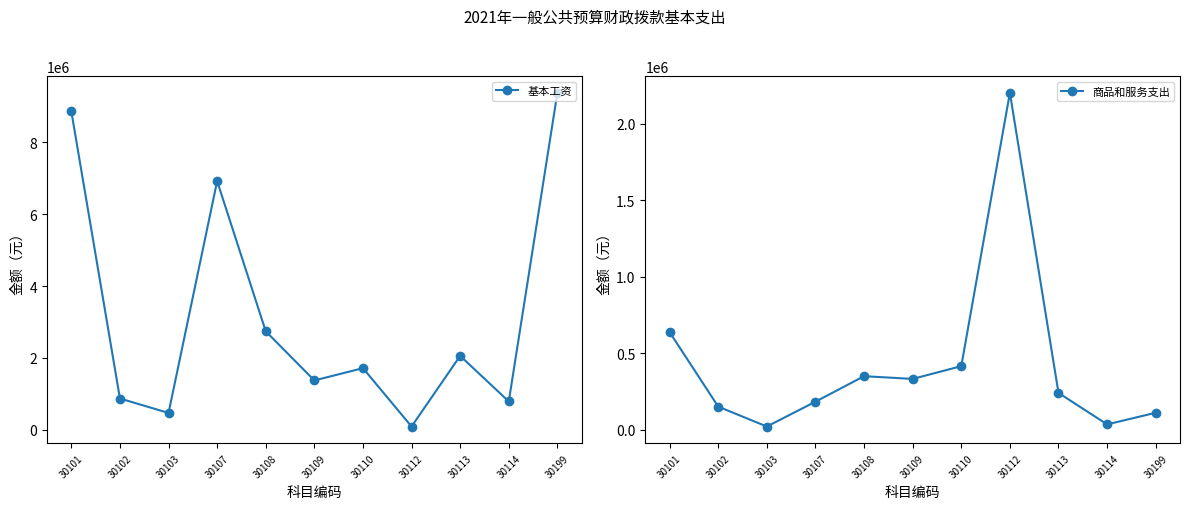

Reading left to right, what are all the values shown in this chart?

基本工资: 8864976.0	865608.0	464051.0	6921420.0	2738567.9	1369285.3	1711605.5	85584.1	2053926.6	783600.0	9380730.0
商品和服务支出: 637100.0	150000.0	20000.0	182520.0	349300.0	331400.0	415000.0	2202800.0	240080.0	34000.0	110000.0